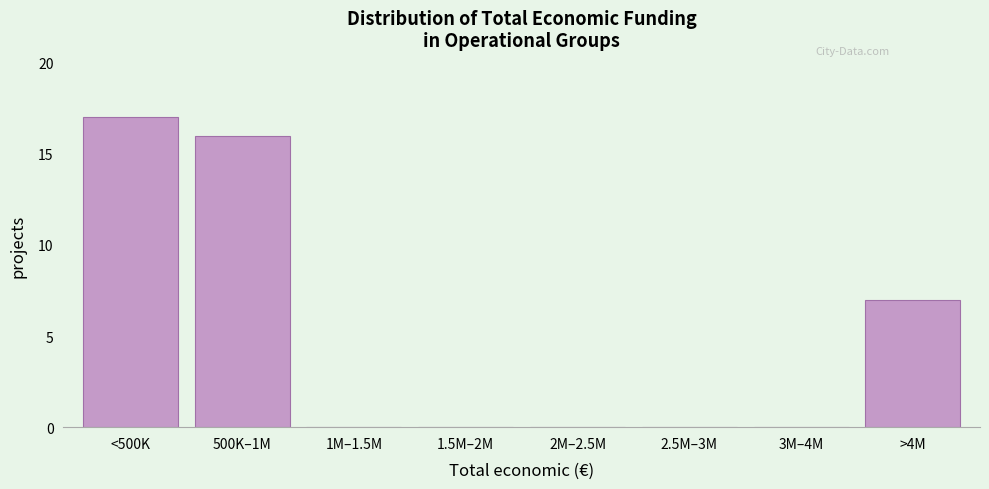

Reading left to right, extract all data points from this chart.

<500K=17	500K–1M=16	1M–1.5M=0	1.5M–2M=0	2M–2.5M=0	2.5M–3M=0	3M–4M=0	>4M=7